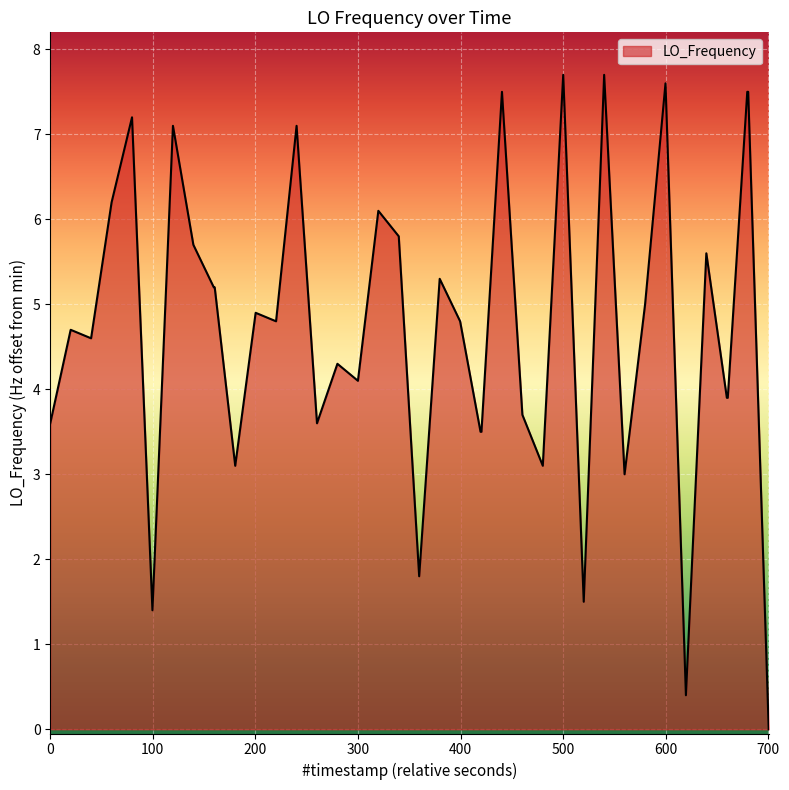

What is the maximum value shown in the chart?

7.7